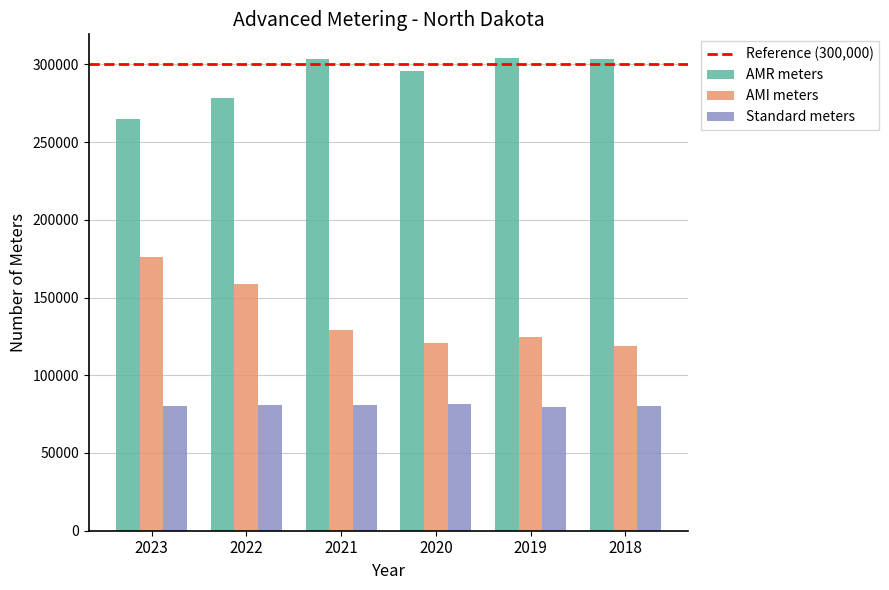

What is the sum of the AMI meters values at 2018 and 2022?

277711